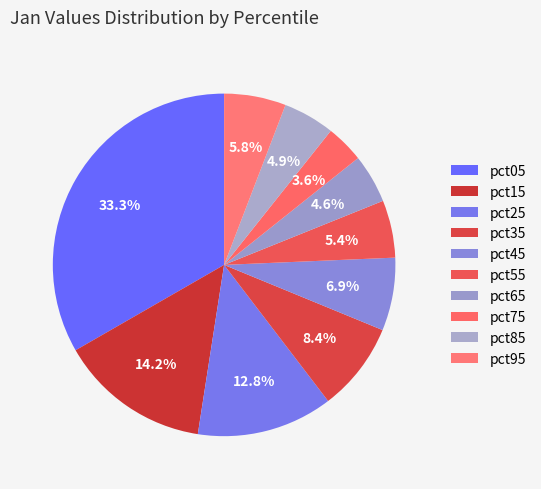

To the nearest percent, what portion does pct85 represent?

5%